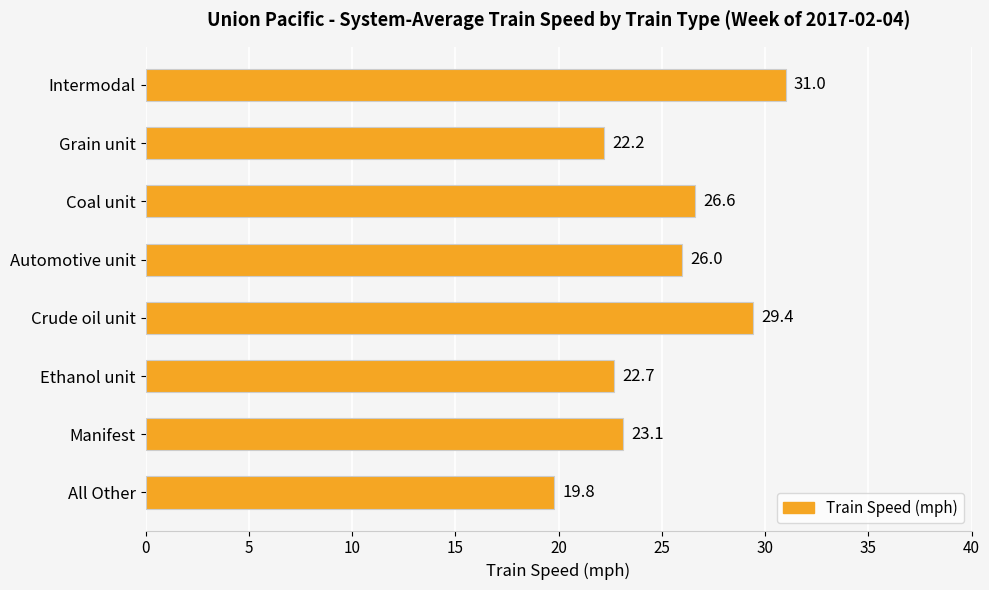

Reading top to bottom, extract all data points from this chart.

Intermodal=31.0	Grain unit=22.2	Coal unit=26.6	Automotive unit=26.0	Crude oil unit=29.4	Ethanol unit=22.7	Manifest=23.1	All Other=19.8